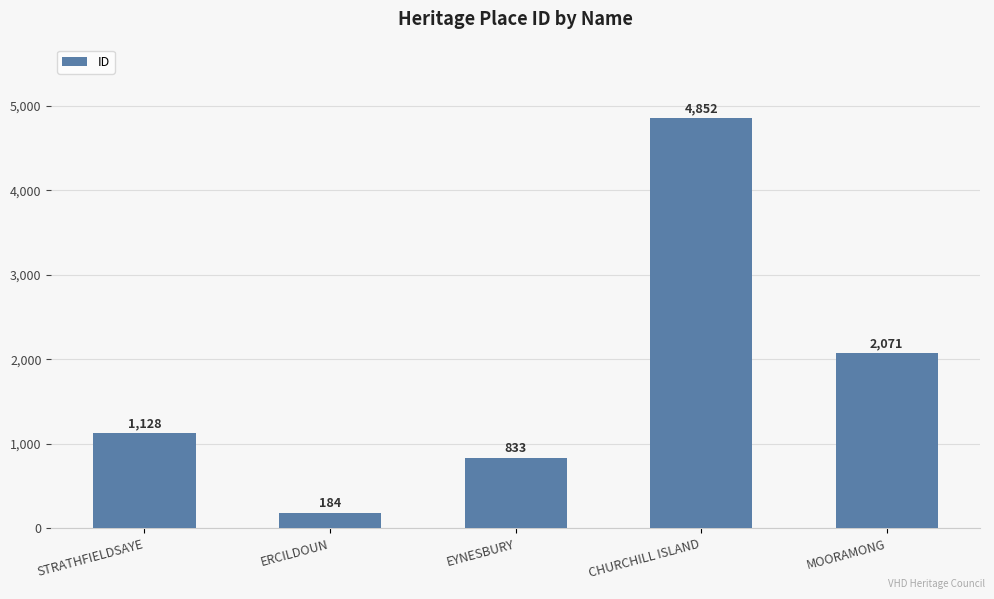

List the labels in order of value, largest first.

CHURCHILL ISLAND, MOORAMONG, STRATHFIELDSAYE, EYNESBURY, ERCILDOUN